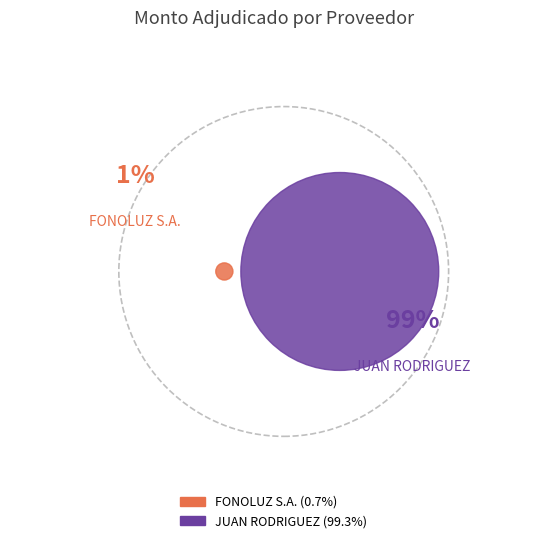

Which category has the biggest portion of the pie?

JUAN RODRIGUEZ